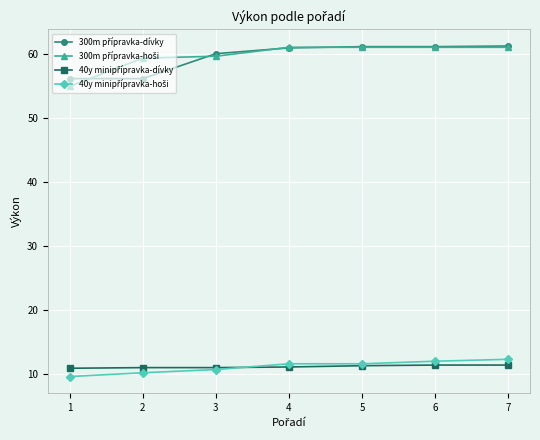

What is the smallest value displayed?

9.6